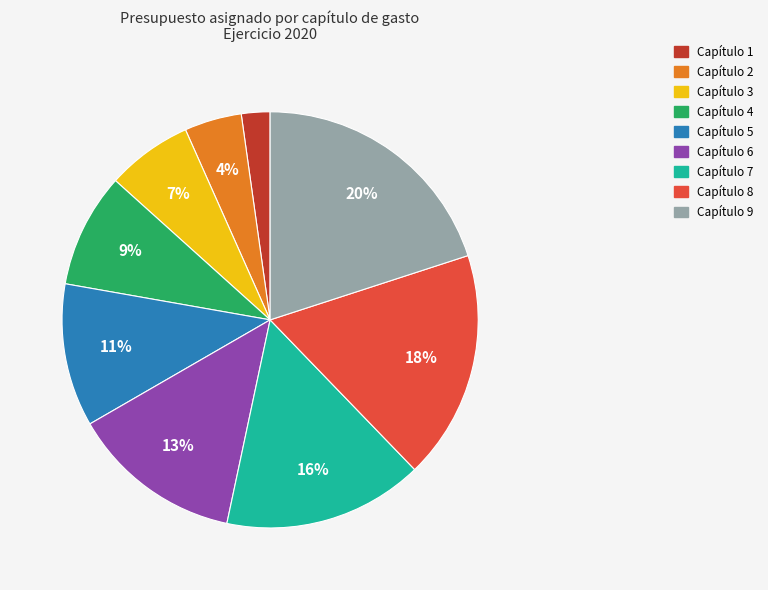

Count the number of slices in the pie.

9